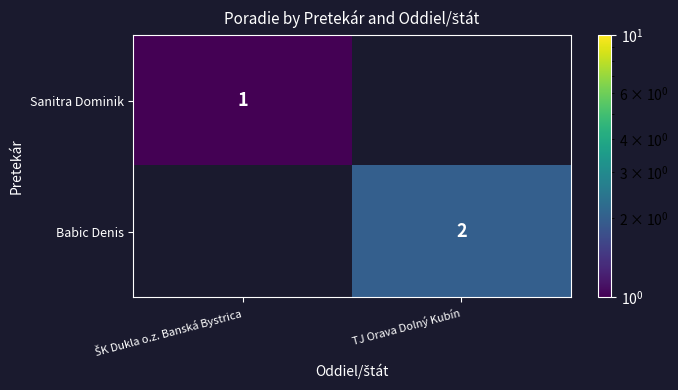

Rank the categories by Sanitra Dominik value from lowest to highest.

TJ Orava Dolný Kubín, ŠK Dukla o.z. Banská Bystrica